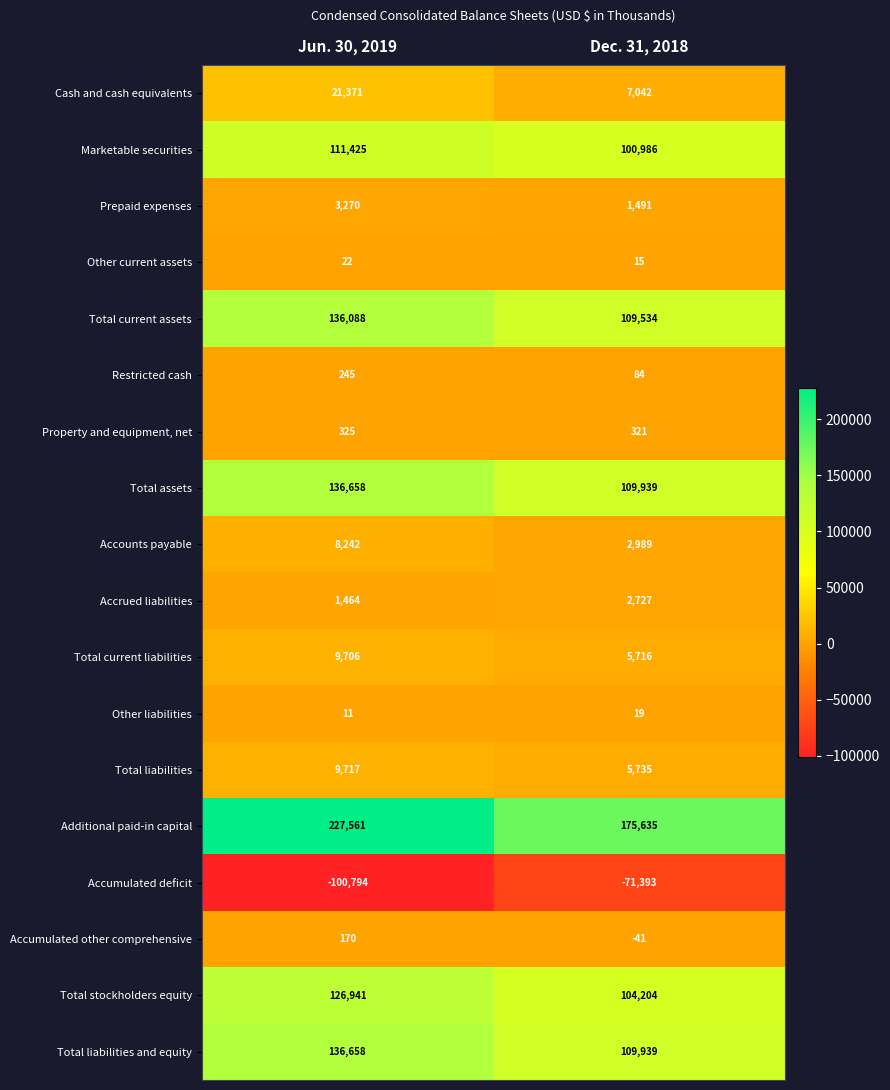

What is the smallest value displayed?

-100794